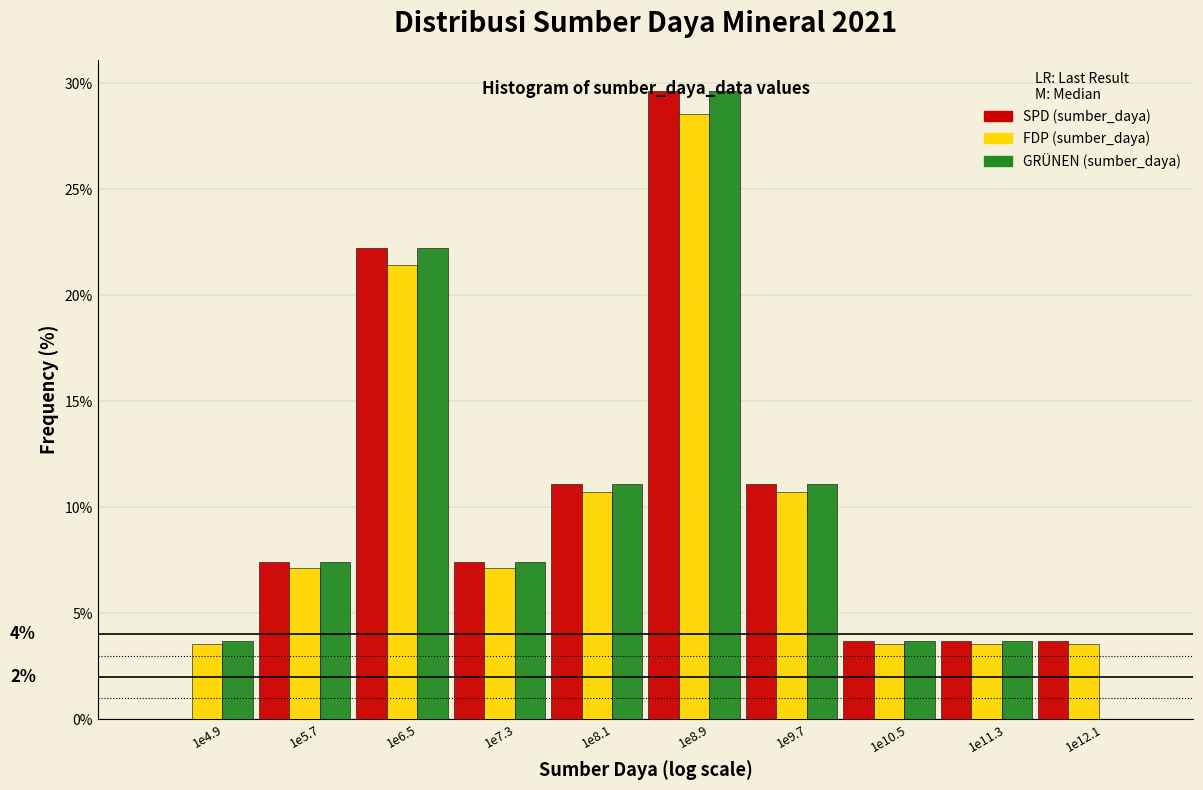

Is it true that FDP (sumber_daya) equals 3.6 at 1e4.9?

True